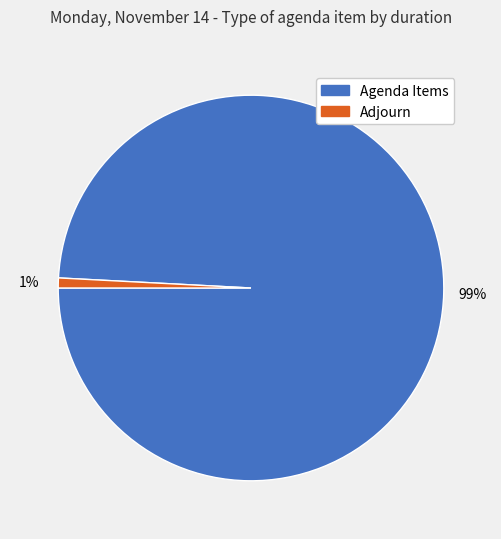

To the nearest percent, what is the average slice percentage?

50%